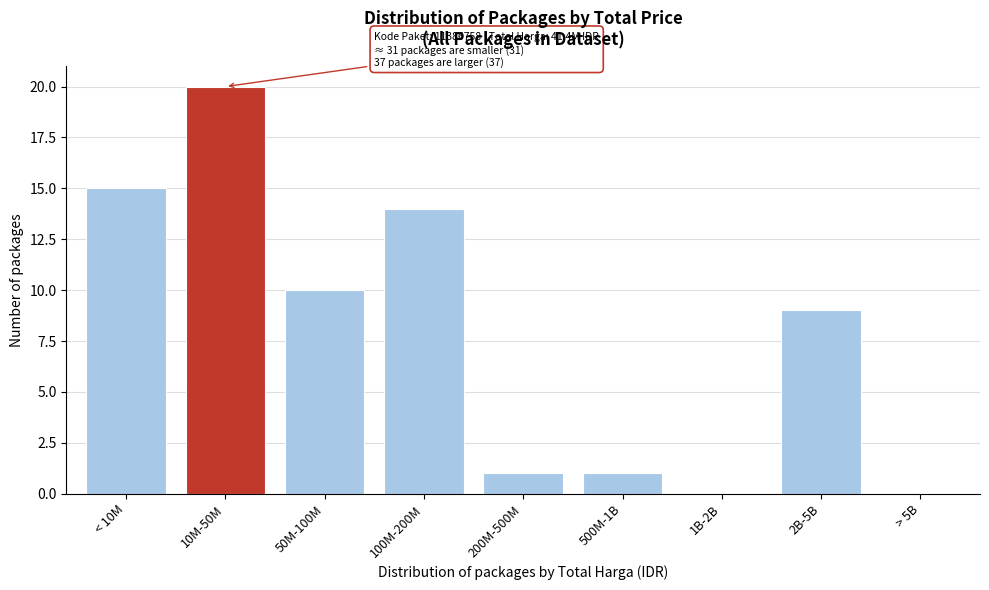

Which has a higher value, 500M-1B or 50M-100M?

50M-100M